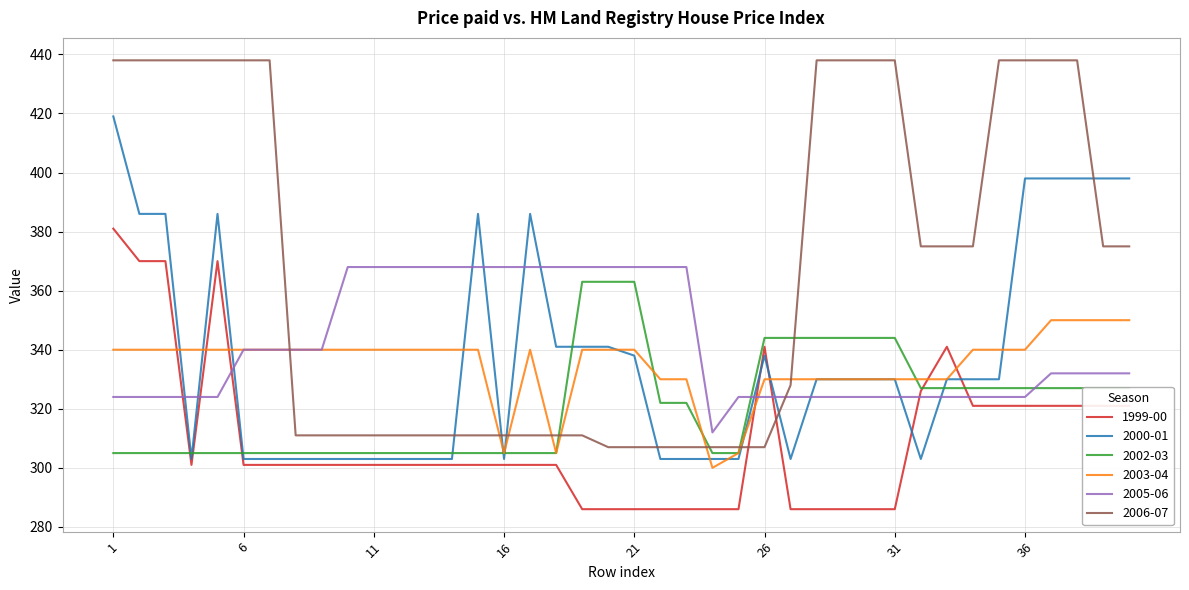

True or false: 2002-03 and 2005-06 cross at least once.

True